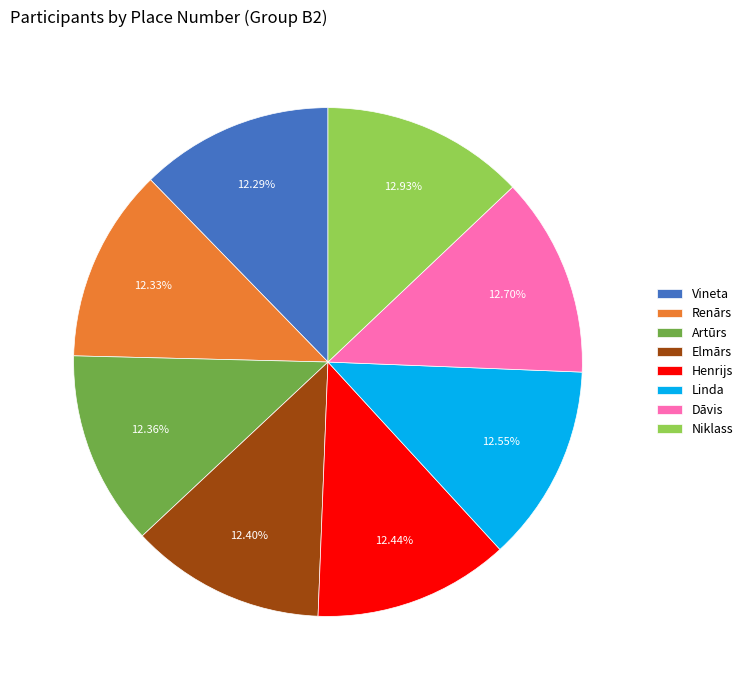

How many slices are in this pie chart?

8